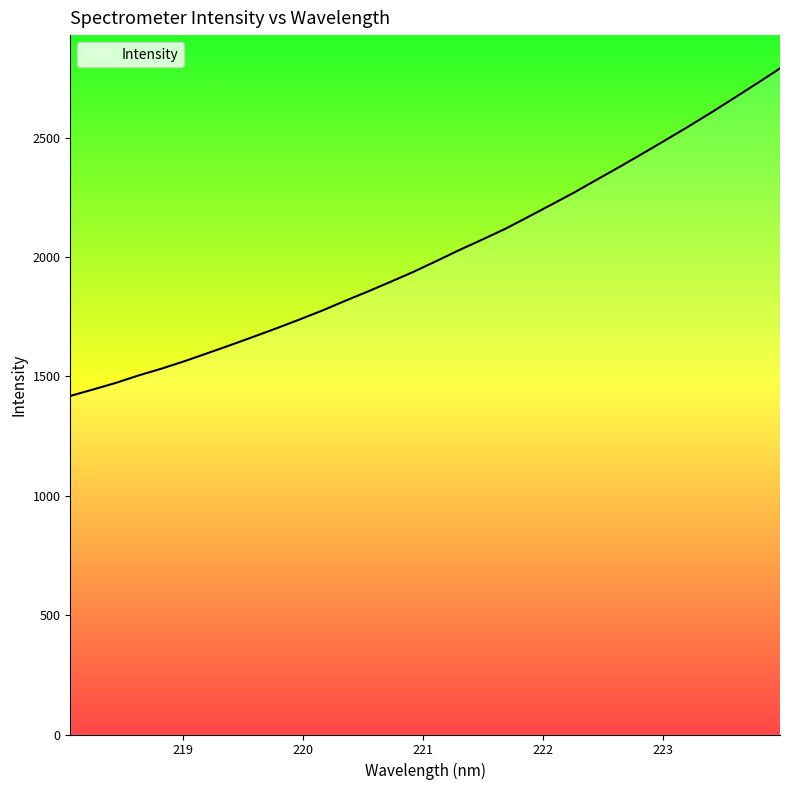

What is the difference between the maximum and minimum values?

1371.8